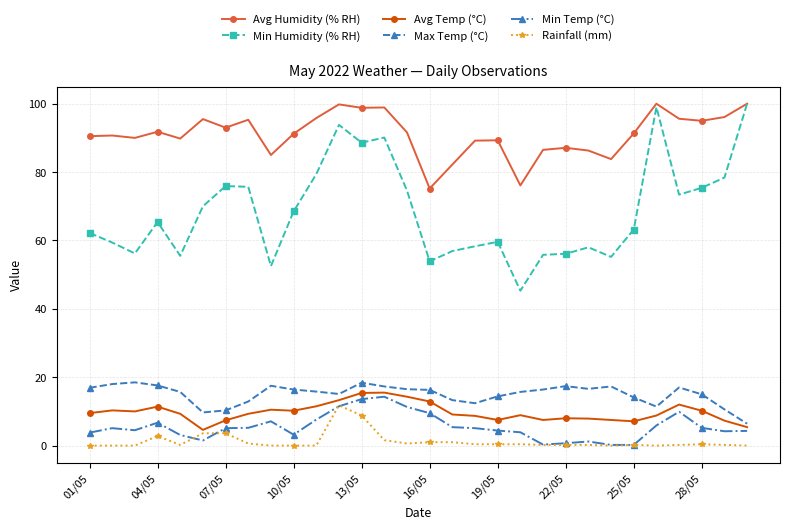

Which series has the largest range (max minus min)?

Min Humidity (% RH)